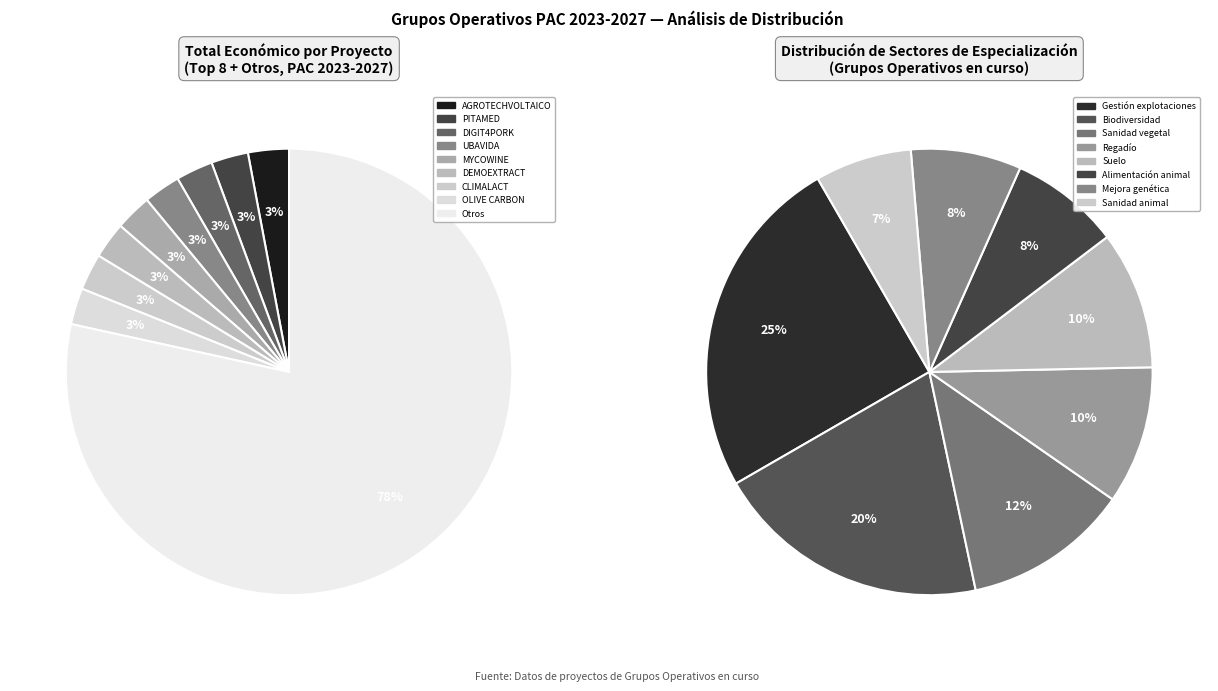

Is LINOMAR the majority of the pie?

No